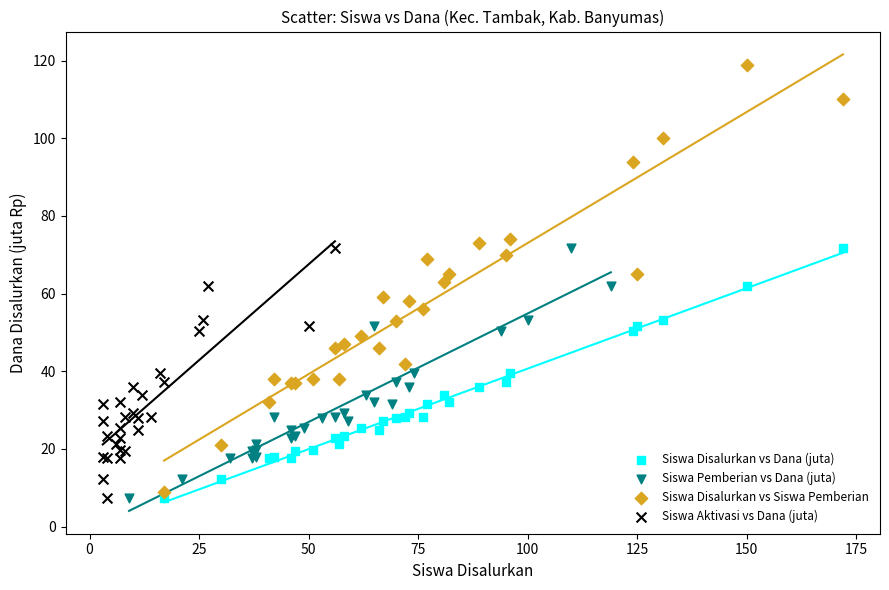

Which series contains the highest Y value?

Siswa Disalurkan vs Siswa Pemberian